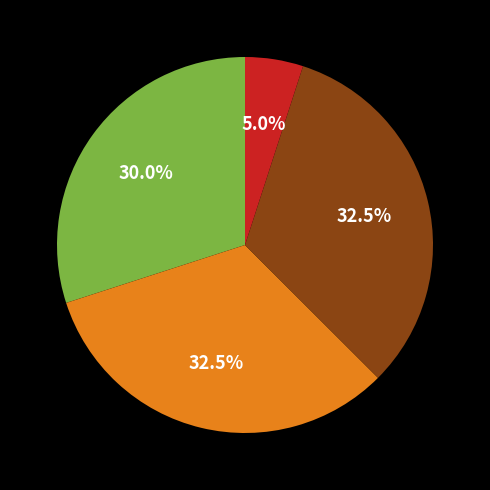

Is there any slice that represents more than half of the pie?

No